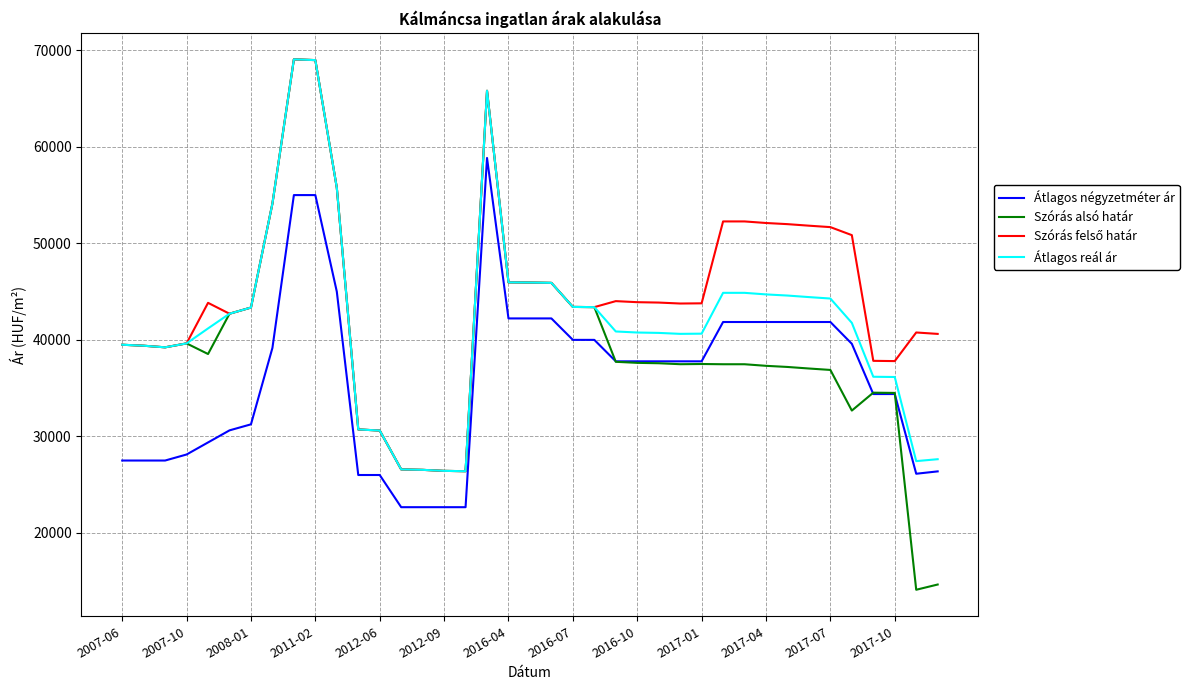

Which series has the largest range (max minus min)?

Szórás alsó határ